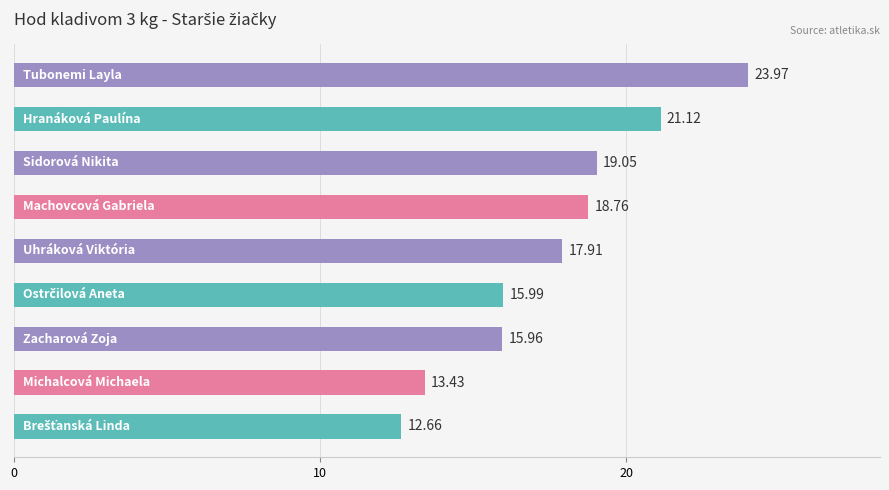

What is the difference between the maximum and second lowest values?

10.5